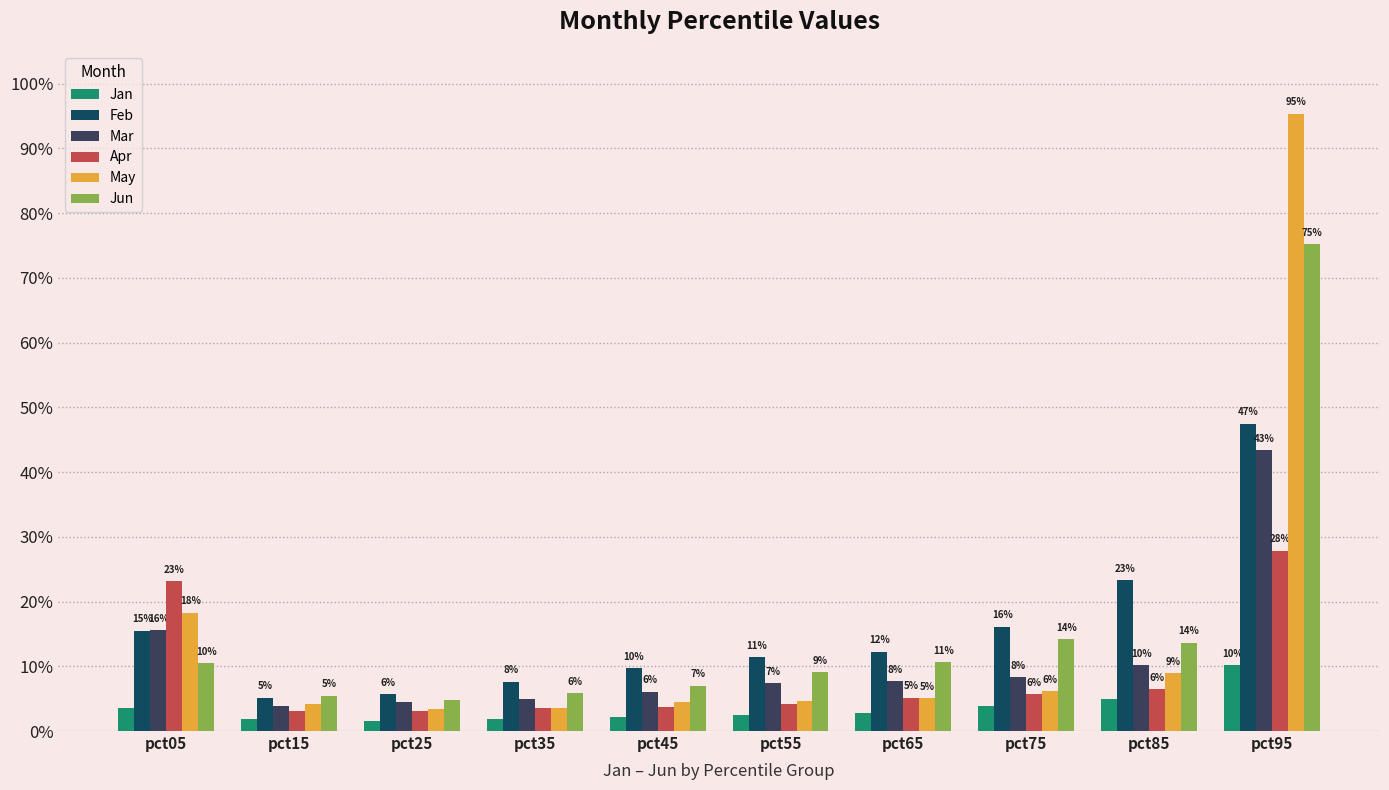

Rank the series at pct45 from lowest to highest value.

Jan, Apr, May, Mar, Jun, Feb